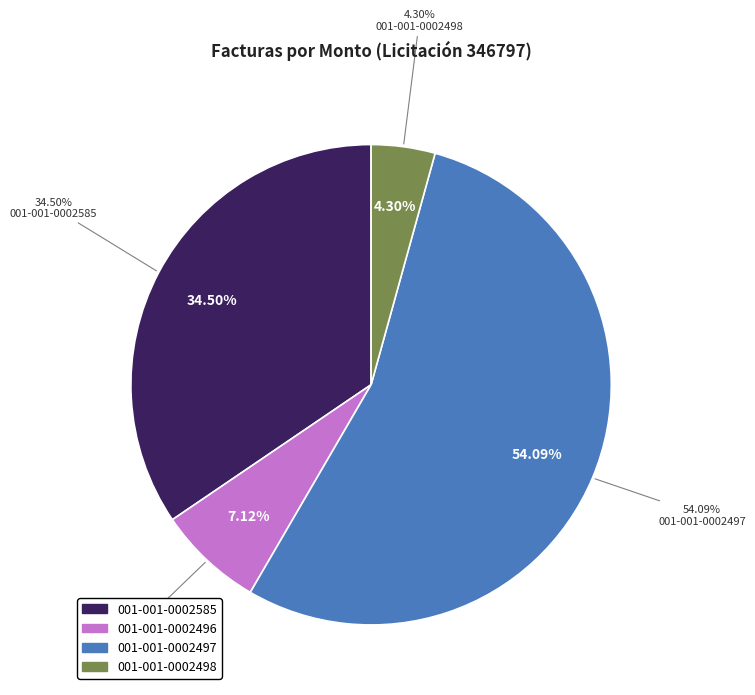

What percentage is the 001-001-0002497 slice, to the nearest percent?

54%